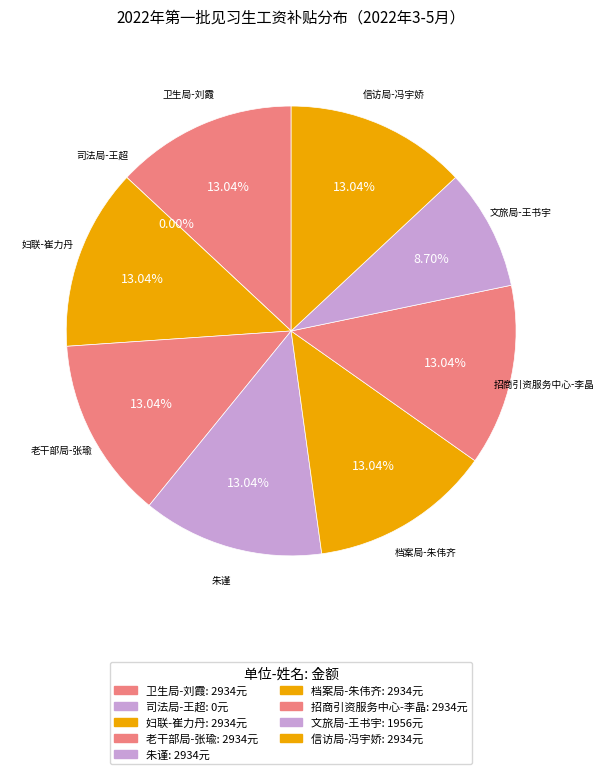

To the nearest percent, what is the average slice percentage?

11%